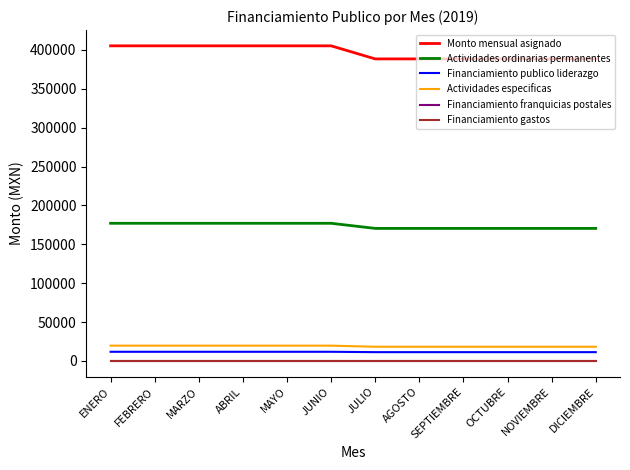

At which label does Financiamiento publico liderazgo first exceed 11803?

ENERO